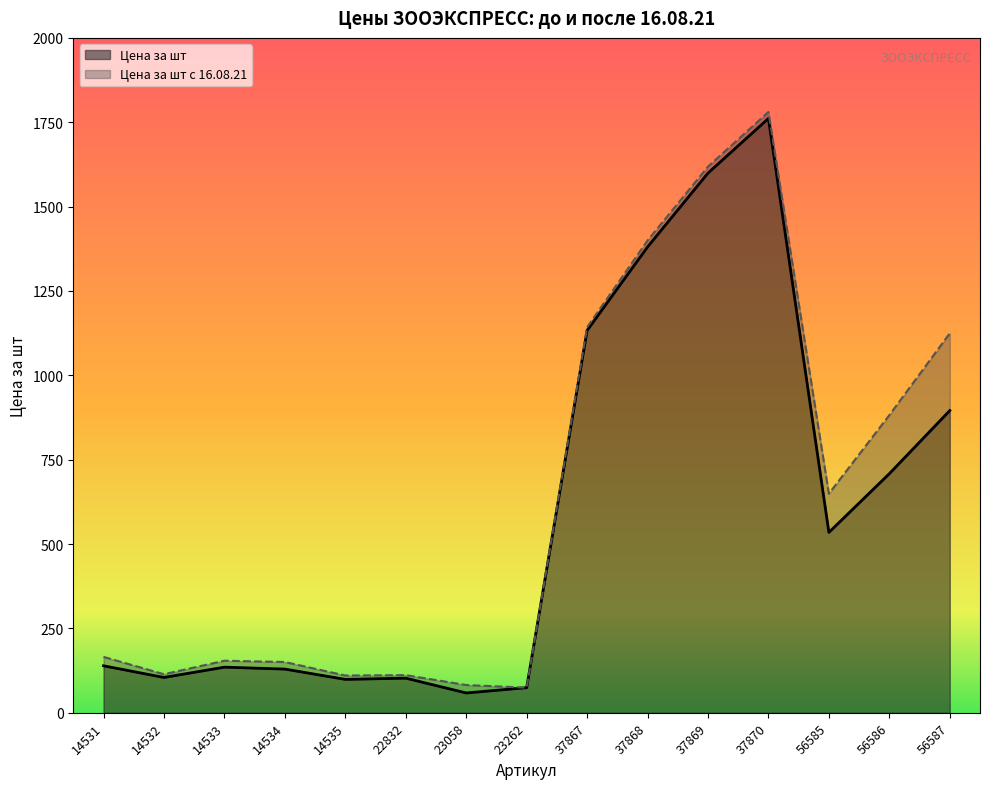

How many data points in Цена за шт are above 139?

8